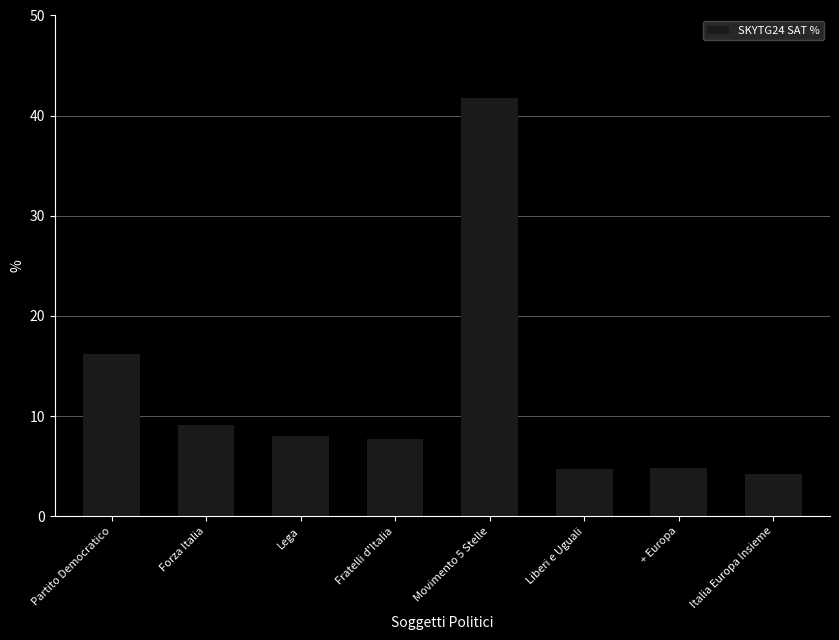

Which label corresponds to the largest value in the chart?

Movimento 5 Stelle